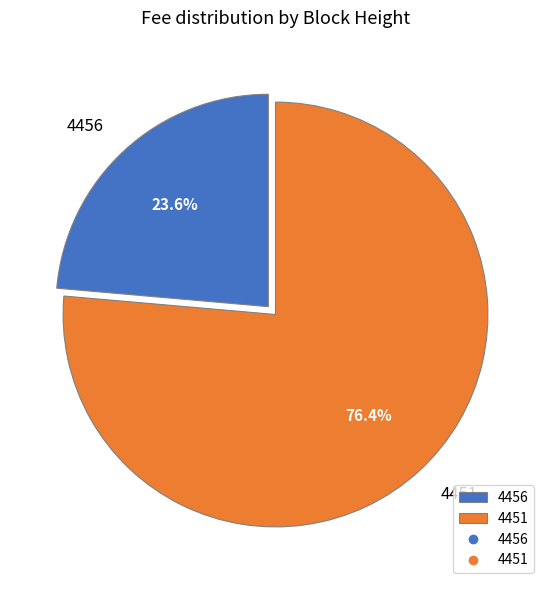

Which has a higher value, 4451 or 4456?

4451